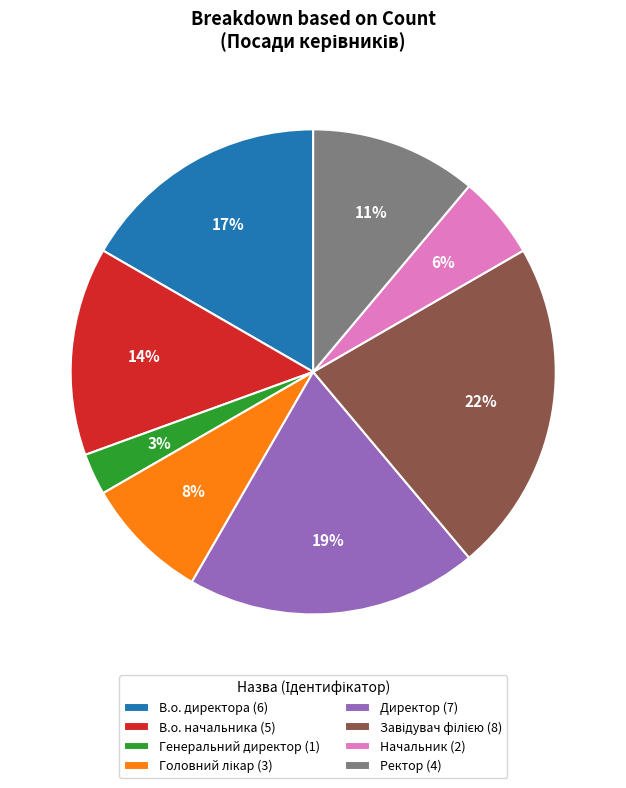

To the nearest percent, what is the difference between the largest and smallest slice percentages?

19%